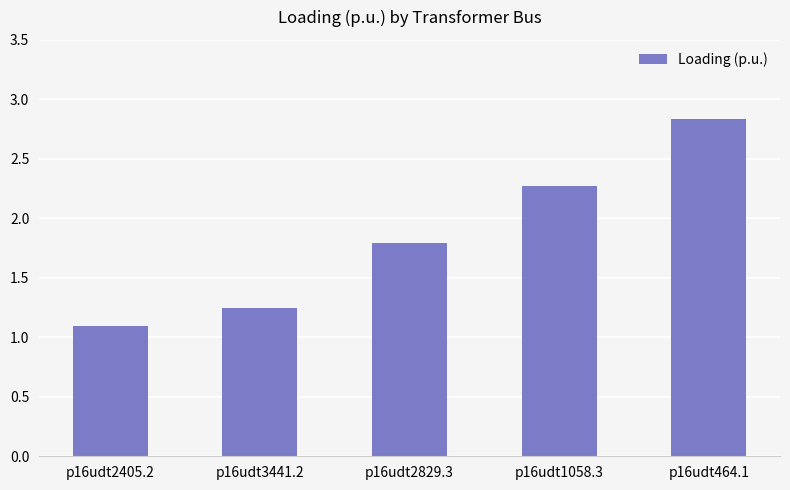

What is the ratio of the value at p16udt3441.2 to the value at p16udt2405.2?

1.1